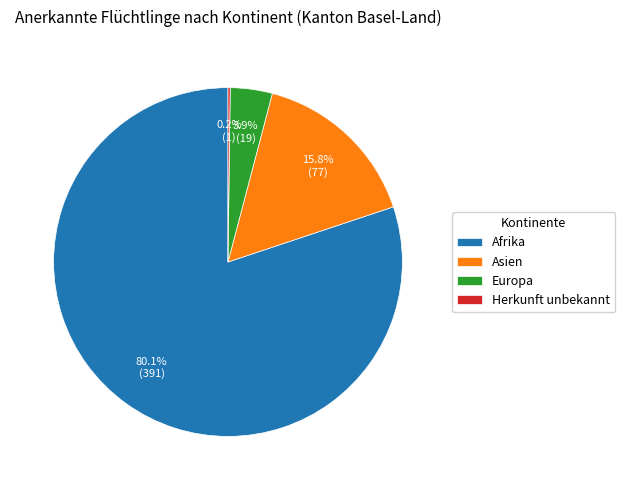

What percentage is NOT represented by Afrika?

19.9%